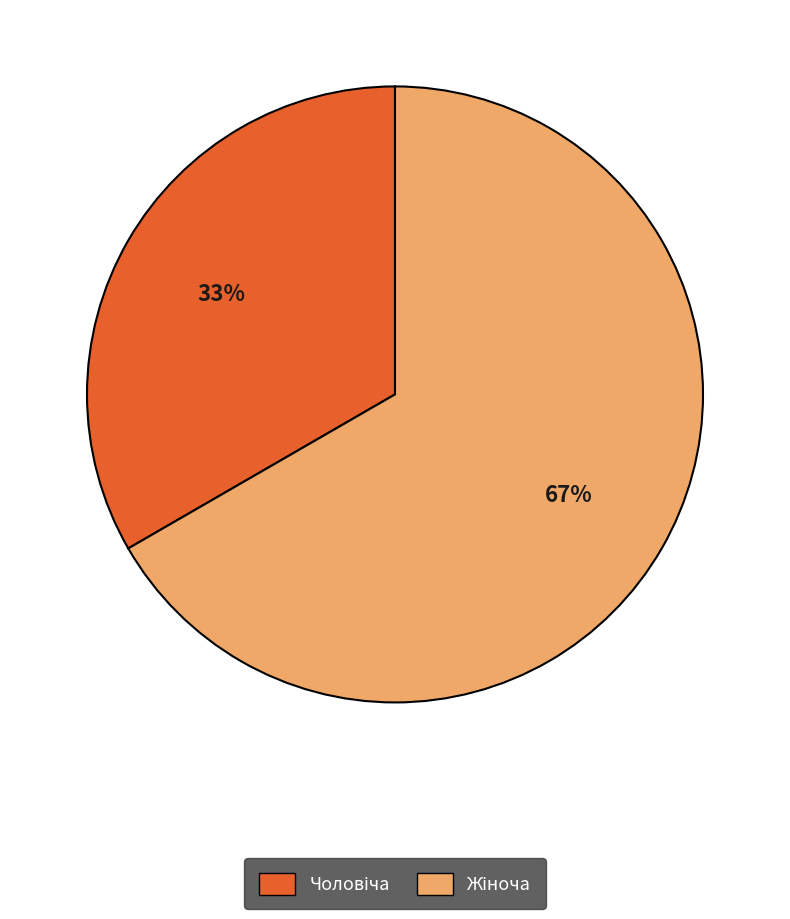

Does any single category account for the majority?

Yes